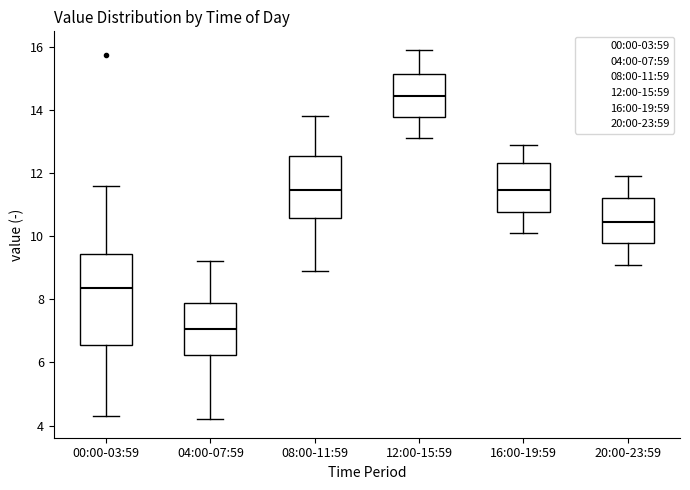

Which box's median line is the highest?

12:00-15:59